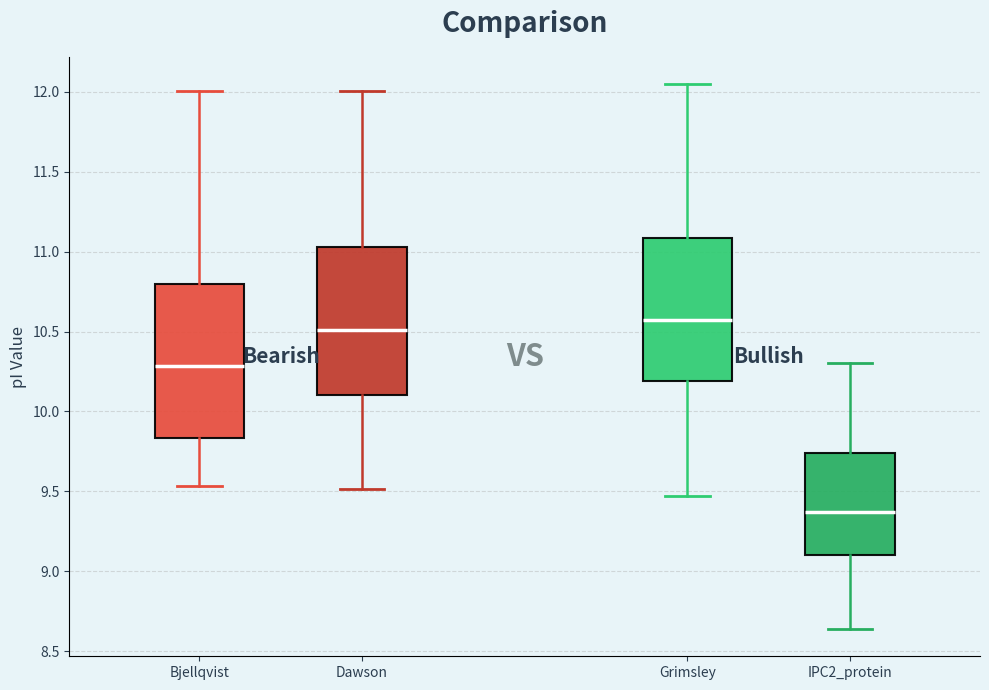

Reading left to right, transcribe this box plot: for each box, give where its median line is, the range the box spans, and where its two whiskers end, as read against the y-axis. The values are not printed on the chart, so give them approximately, as read against the axis.

Bjellqvist: median 10.30, box 9.85 to 10.80, whiskers 9.55 to 12.00
Dawson: median 10.50, box 10.10 to 11.05, whiskers 9.50 to 12.00
Grimsley: median 10.55, box 10.20 to 11.10, whiskers 9.45 to 12.05
IPC2_protein: median 9.35, box 9.10 to 9.75, whiskers 8.65 to 10.30